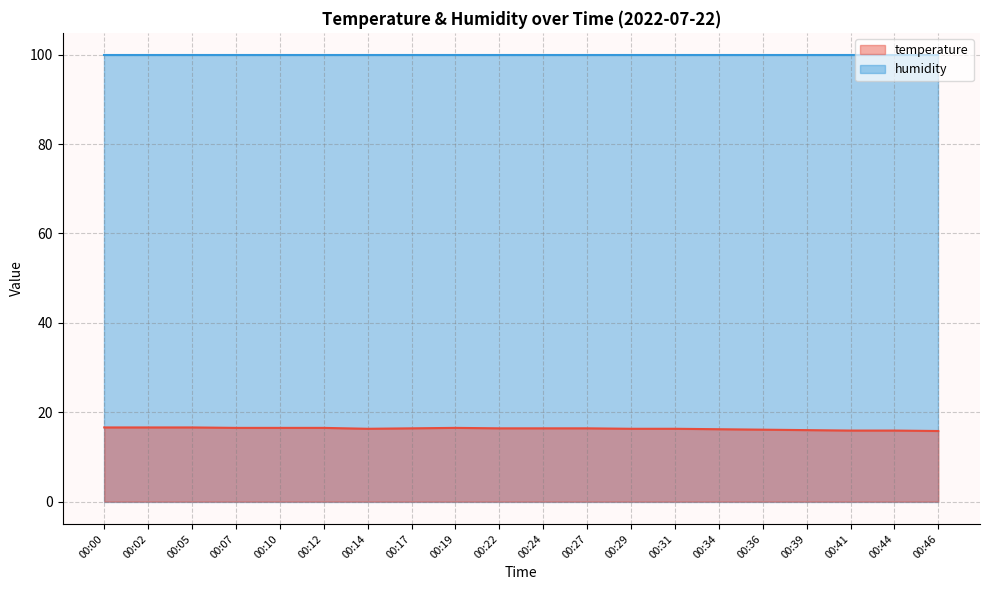

What is the difference between the values at 00:00 and 00:34?

0.4